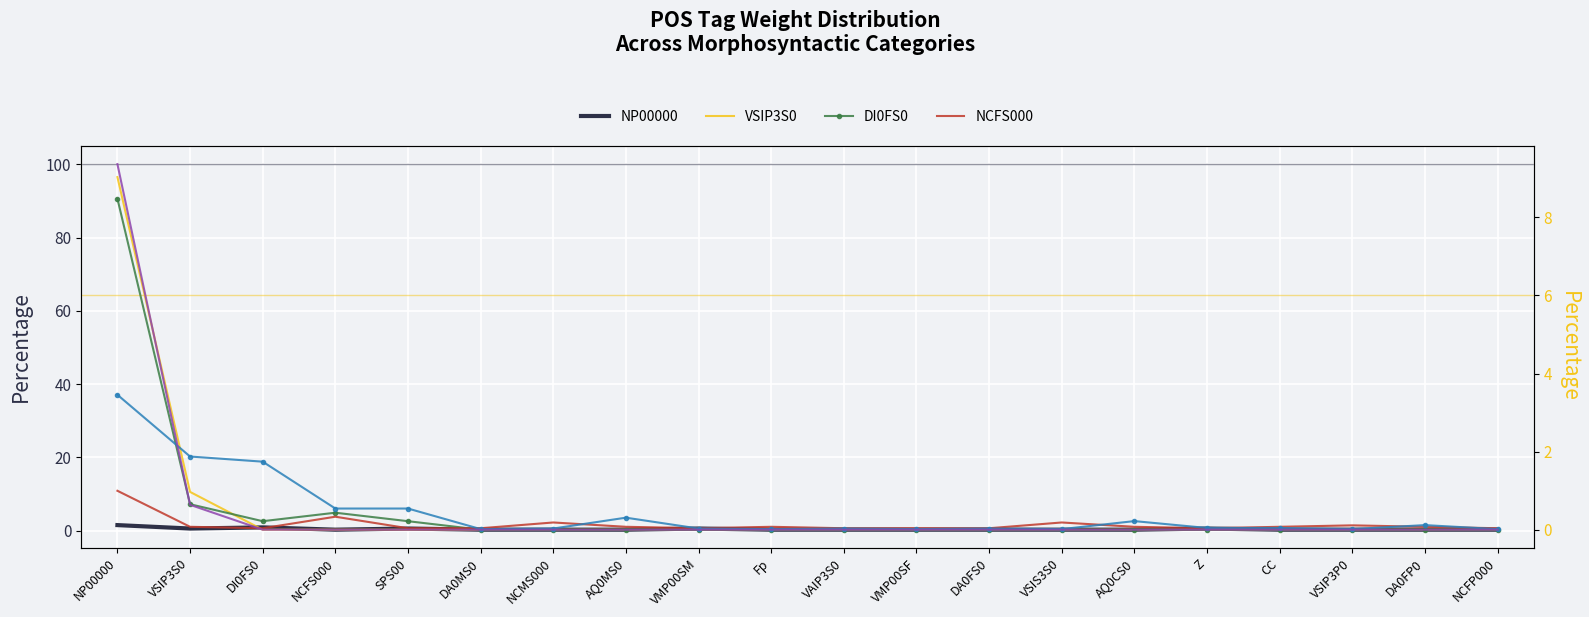

What is the difference between the maximum and minimum values in the NP00000 series?

1.2